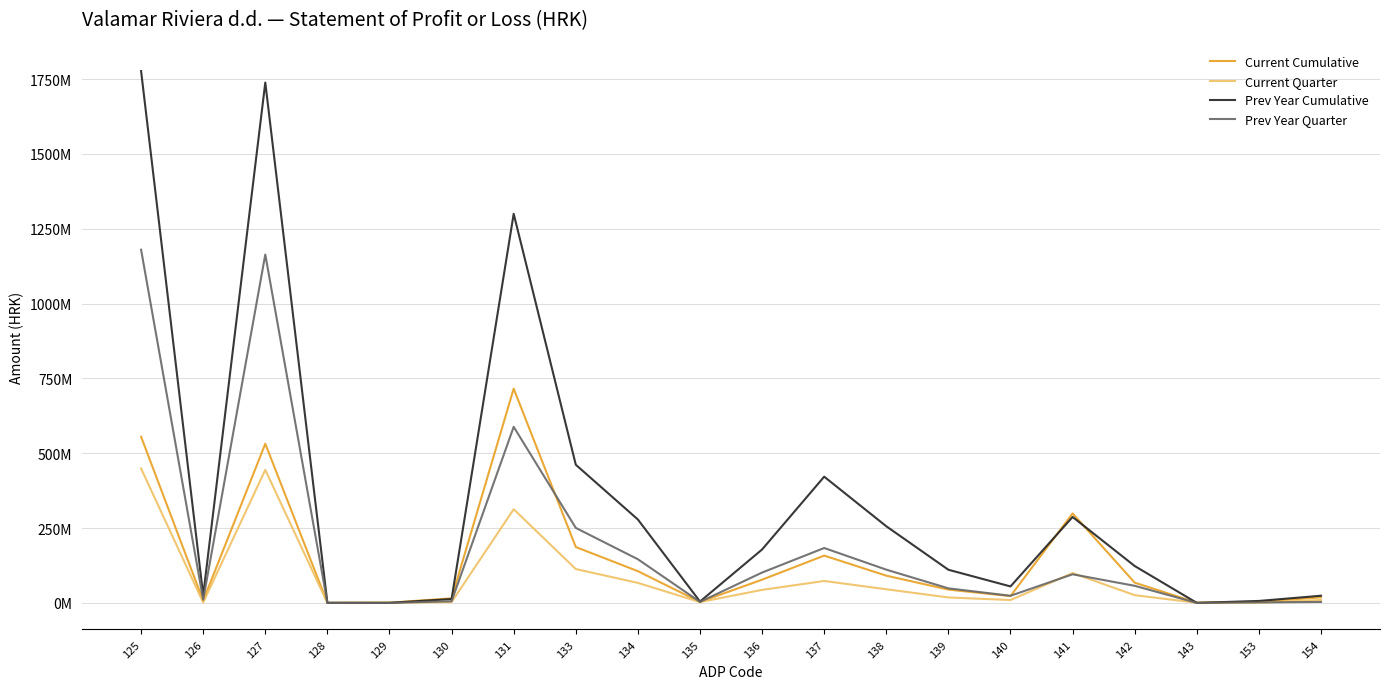

Does the chart have visible grid lines?

Yes